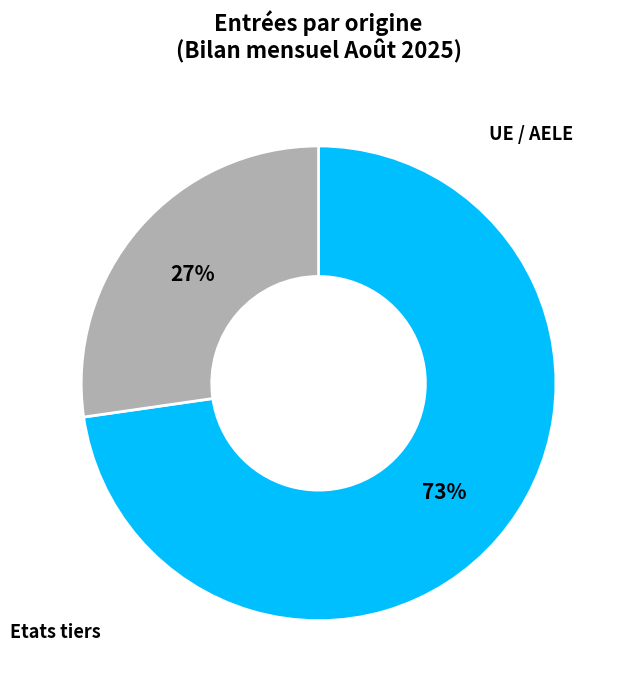

Is there any slice that represents more than half of the pie?

Yes